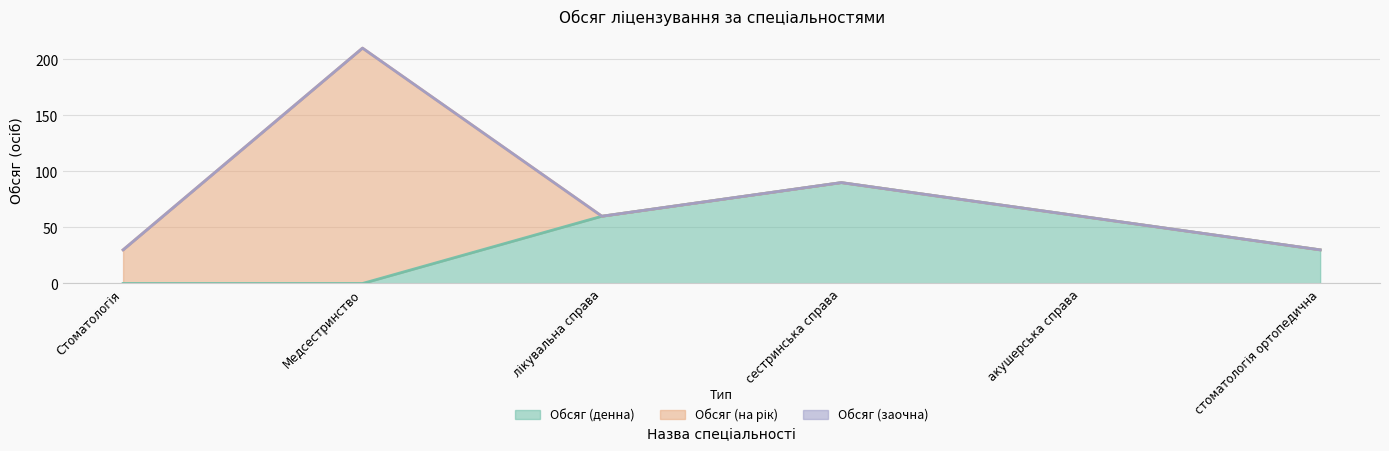

True or false: Обсяг (денна) has more than 1 points higher than both neighbors.

False